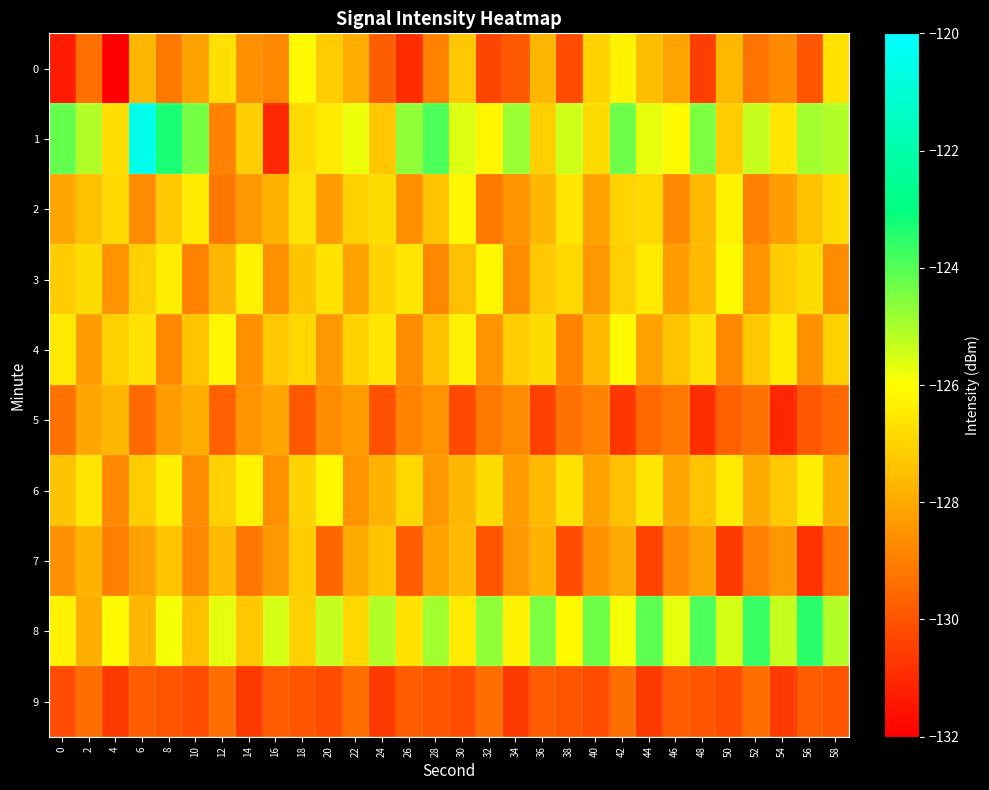

Reading right to left, what are all the values shown in this chart?

0: 58=-126.7	56=-130.0	54=-128.8	52=-129.3	50=-127.7	48=-130.5	46=-128.1	44=-127.5	42=-126.2	40=-127.1	38=-130.2	36=-127.7	34=-129.9	32=-130.3	30=-127.3	28=-129.0	26=-130.9	24=-129.8	22=-127.9	20=-127.2	18=-126.1	16=-128.8	14=-128.6	12=-126.7	10=-128.2	8=-129.1	6=-127.7	4=-132.0	2=-129.3	0=-131.3
1: 58=-125.1	56=-124.9	54=-126.6	52=-125.3	50=-127.2	48=-124.5	46=-126.1	44=-125.7	42=-124.3	40=-126.8	38=-125.4	36=-127.1	34=-124.8	32=-126.2	30=-125.6	28=-123.9	26=-124.7	24=-127.3	22=-125.8	20=-126.5	18=-126.9	16=-131.0	14=-127.1	12=-128.9	10=-124.4	8=-123.3	6=-120.5	4=-126.8	2=-125.1	0=-124.2
2: 58=-126.8	56=-127.5	54=-128.3	52=-129.0	50=-126.3	48=-127.6	46=-128.8	44=-126.9	42=-127.0	40=-128.2	38=-126.6	36=-127.7	34=-128.5	32=-129.1	30=-126.2	28=-127.4	26=-128.6	24=-126.8	22=-127.1	20=-128.3	18=-126.7	16=-127.8	14=-128.4	12=-129.2	10=-126.5	8=-127.3	6=-128.7	4=-126.9	2=-127.5	0=-128.1
3: 58=-128.7	56=-126.8	54=-127.2	52=-128.5	50=-126.1	48=-127.6	46=-128.3	44=-126.5	42=-127.1	40=-128.4	38=-126.9	36=-127.3	34=-128.7	32=-126.2	30=-127.5	28=-128.8	26=-126.6	24=-127.0	22=-128.2	20=-126.7	18=-127.4	16=-128.6	14=-126.3	12=-127.7	10=-128.9	8=-126.4	6=-127.1	4=-128.5	2=-126.8	0=-127.2
4: 58=-127.1	56=-128.6	54=-126.5	52=-127.3	50=-128.8	48=-126.7	46=-127.4	44=-128.2	42=-126.1	40=-127.6	38=-128.9	36=-126.8	34=-127.2	32=-128.5	30=-126.3	28=-127.5	26=-128.7	24=-126.6	22=-127.0	20=-128.4	18=-126.9	16=-127.3	14=-128.6	12=-126.2	10=-127.4	8=-128.8	6=-126.7	4=-127.1	2=-128.3	0=-126.5
5: 58=-129.5	56=-129.9	54=-131.1	52=-129.3	50=-129.7	48=-130.9	46=-129.1	44=-129.5	42=-130.7	40=-128.9	38=-129.3	36=-130.5	34=-128.7	32=-129.1	30=-130.3	28=-128.5	26=-128.9	24=-130.1	22=-128.3	20=-128.7	18=-129.9	16=-128.1	14=-128.5	12=-129.7	10=-127.9	8=-128.3	6=-129.5	4=-127.7	2=-128.1	0=-129.3
6: 58=-127.9	56=-126.4	54=-127.3	52=-128.0	50=-126.5	48=-127.4	46=-128.1	44=-126.6	42=-127.5	40=-128.2	38=-126.7	36=-127.6	34=-128.3	32=-126.8	30=-127.7	28=-128.4	26=-126.9	24=-127.8	22=-128.5	20=-126.2	18=-127.0	16=-128.6	14=-126.3	12=-127.1	10=-128.7	8=-126.4	6=-127.2	4=-128.8	2=-126.6	0=-127.4
7: 58=-129.2	56=-130.8	54=-128.4	52=-129.0	50=-130.6	48=-128.2	46=-128.8	44=-130.4	42=-128.0	40=-128.6	38=-130.2	36=-127.8	34=-128.4	32=-130.0	30=-127.6	28=-128.2	26=-129.8	24=-127.4	22=-128.0	20=-129.6	18=-127.2	16=-128.4	14=-129.2	12=-127.6	10=-128.8	8=-127.4	6=-128.2	4=-129.0	2=-127.8	0=-128.6
8: 58=-125.1	56=-123.5	54=-125.3	52=-123.7	50=-125.5	48=-123.9	46=-125.7	44=-124.1	42=-125.9	40=-124.3	38=-126.1	36=-124.5	34=-126.3	32=-124.7	30=-126.5	28=-124.9	26=-126.7	24=-125.1	22=-126.9	20=-125.3	18=-127.1	16=-125.5	14=-127.3	12=-125.7	10=-127.5	8=-125.9	6=-127.7	4=-126.1	2=-127.9	0=-126.3
9: 58=-130.0	56=-129.8	54=-130.6	52=-129.4	50=-130.2	48=-130.0	46=-129.8	44=-130.6	42=-129.4	40=-130.2	38=-130.0	36=-129.8	34=-130.6	32=-129.4	30=-130.2	28=-130.0	26=-129.8	24=-130.6	22=-129.4	20=-130.2	18=-130.0	16=-129.8	14=-130.6	12=-129.4	10=-130.2	8=-130.0	6=-129.8	4=-130.6	2=-129.4	0=-130.2